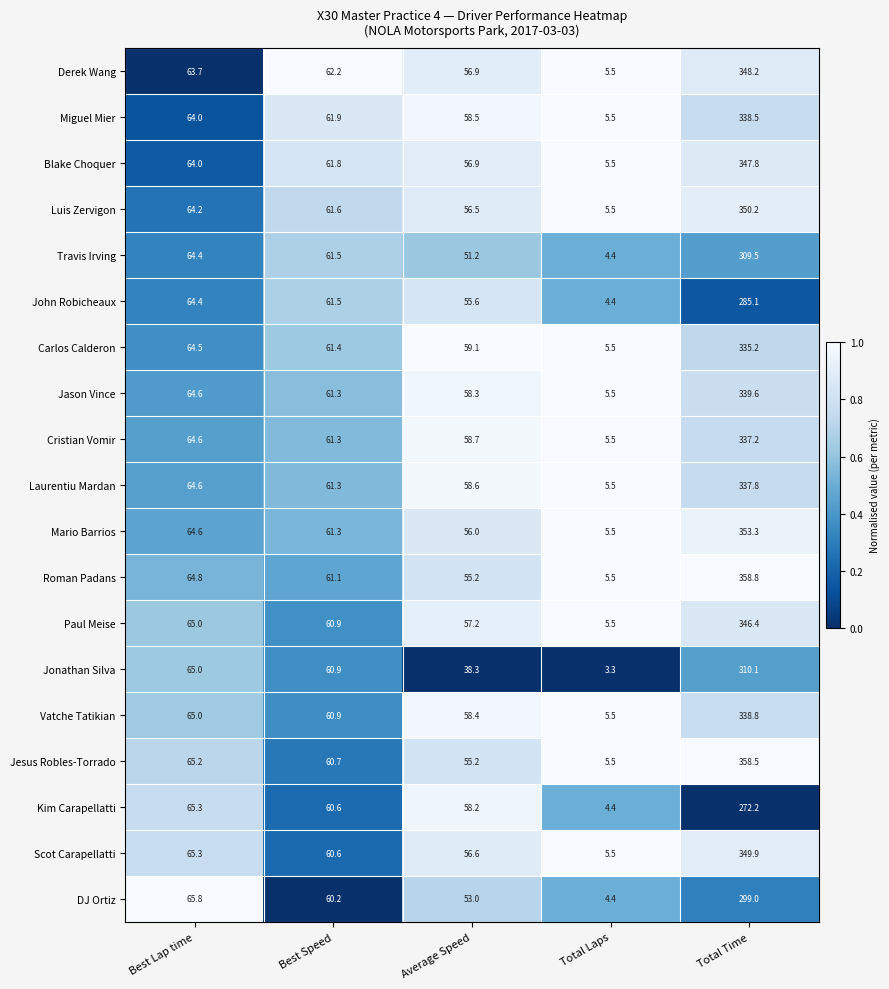

How many values in the Miguel Mier series exceed 61?

3